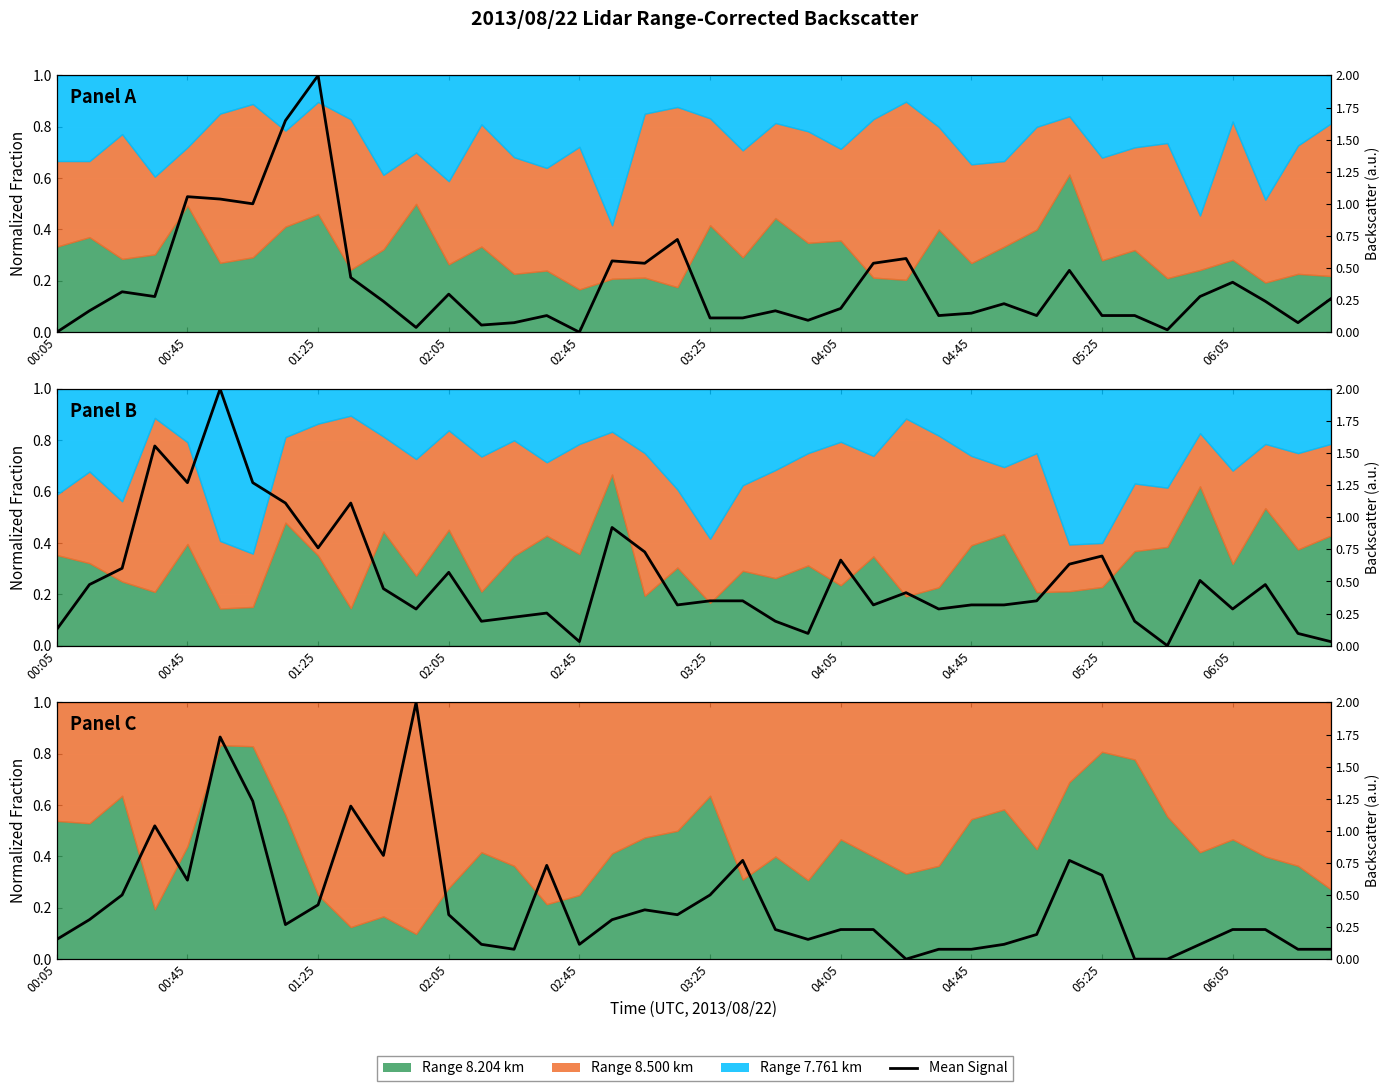

Is it true that the value at 13 is 0.1?

True